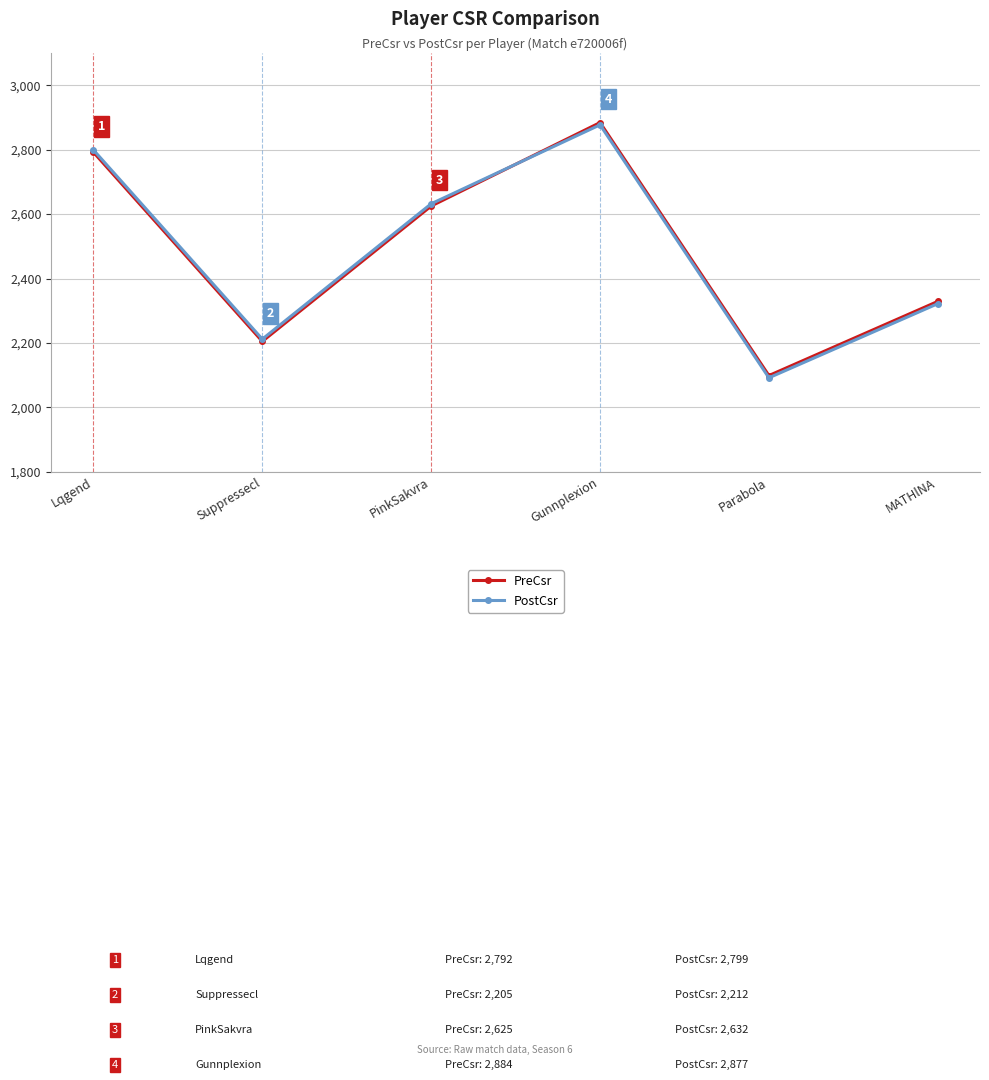

Does the chart have visible grid lines?

Yes